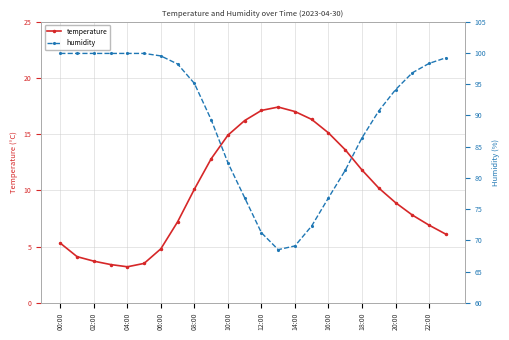

How many interior local valleys does the temperature series have?

1